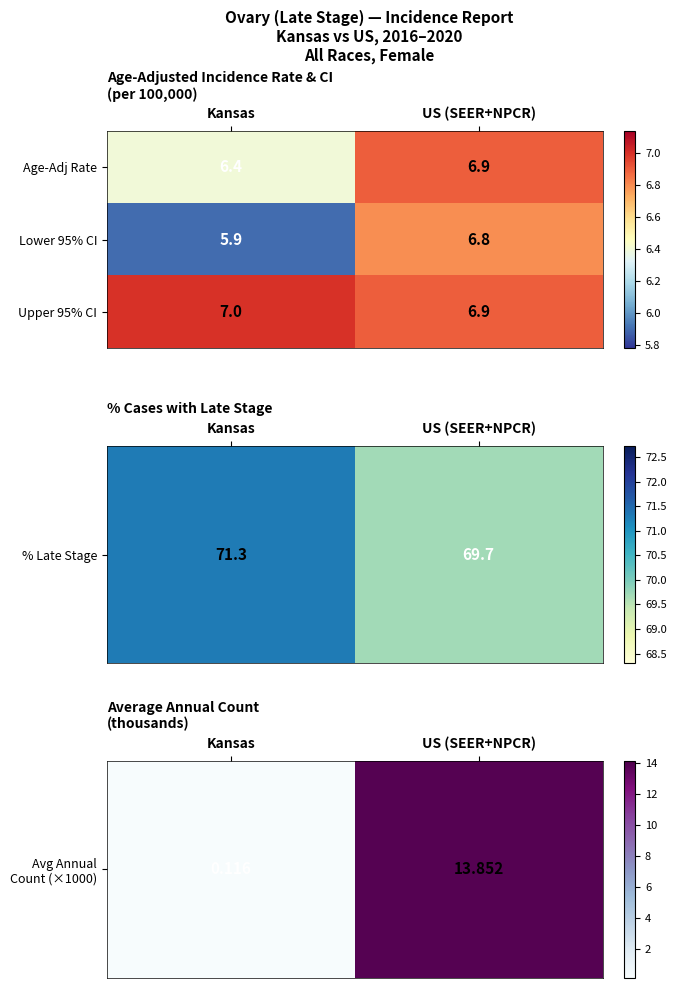

What is the spread (max minus min) of values at US (SEER+NPCR)?

0.1